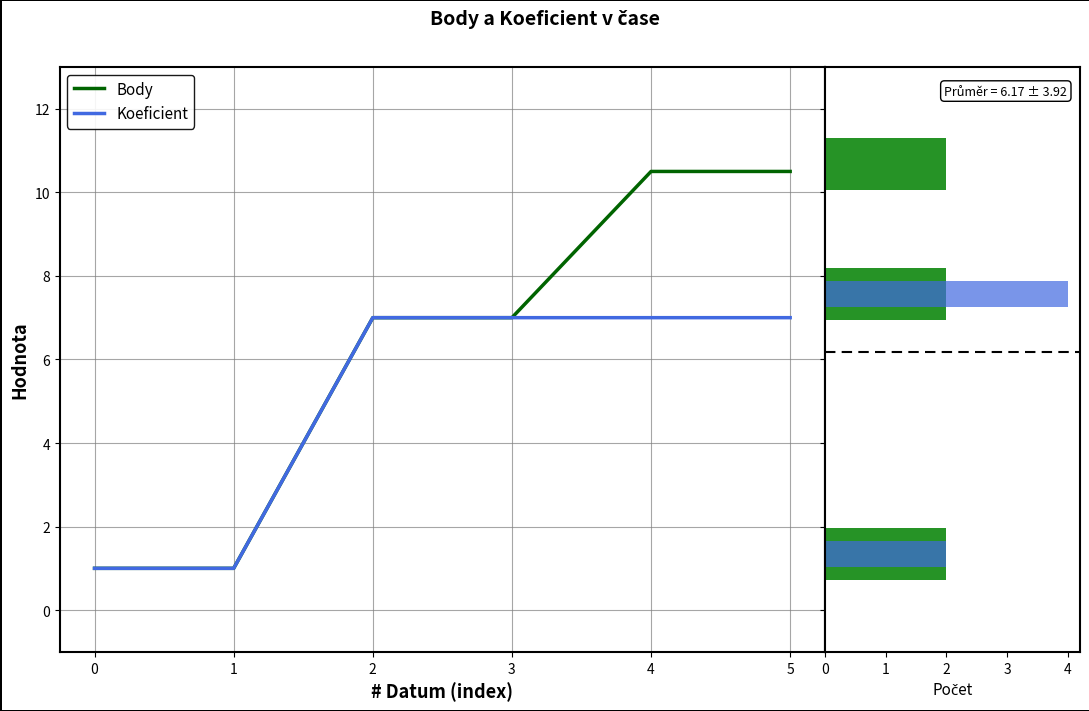

Which series has the widest spread of values?

Koeficient